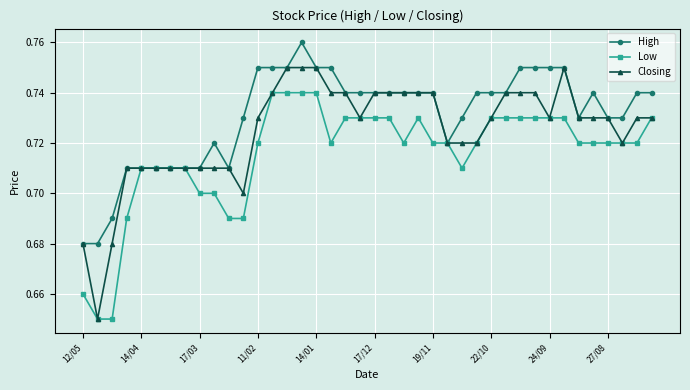

List the series in order of their overall mean, highest first.

High, Closing, Low